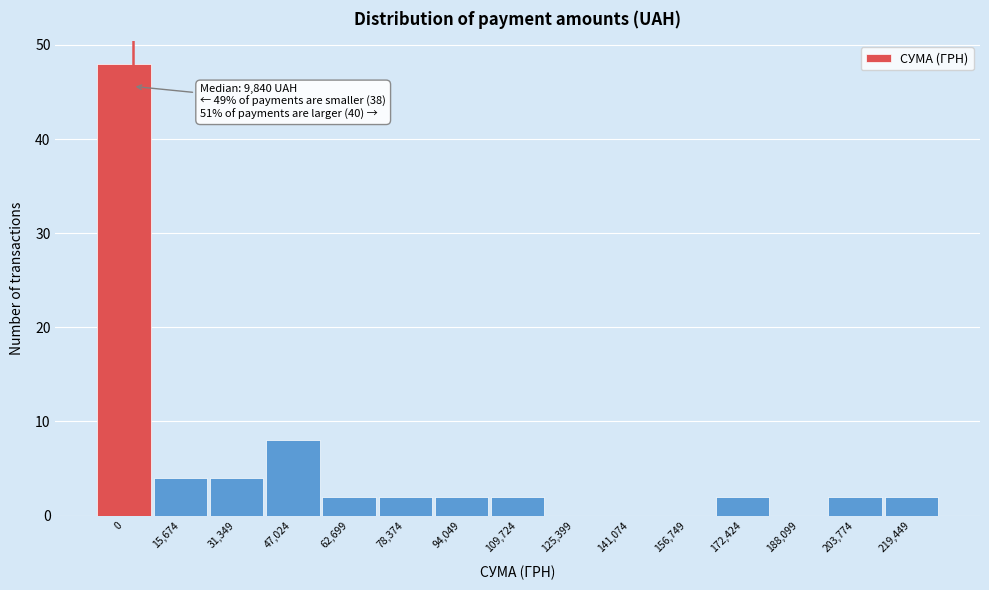

Reading left to right, list all the values displayed in this chart.

0=48	15,674=4	31,349=4	47,024=8	62,699=2	78,374=2	94,049=2	109,724=2	125,399=0	141,074=0	156,749=0	172,424=2	188,099=0	203,774=2	219,449=2